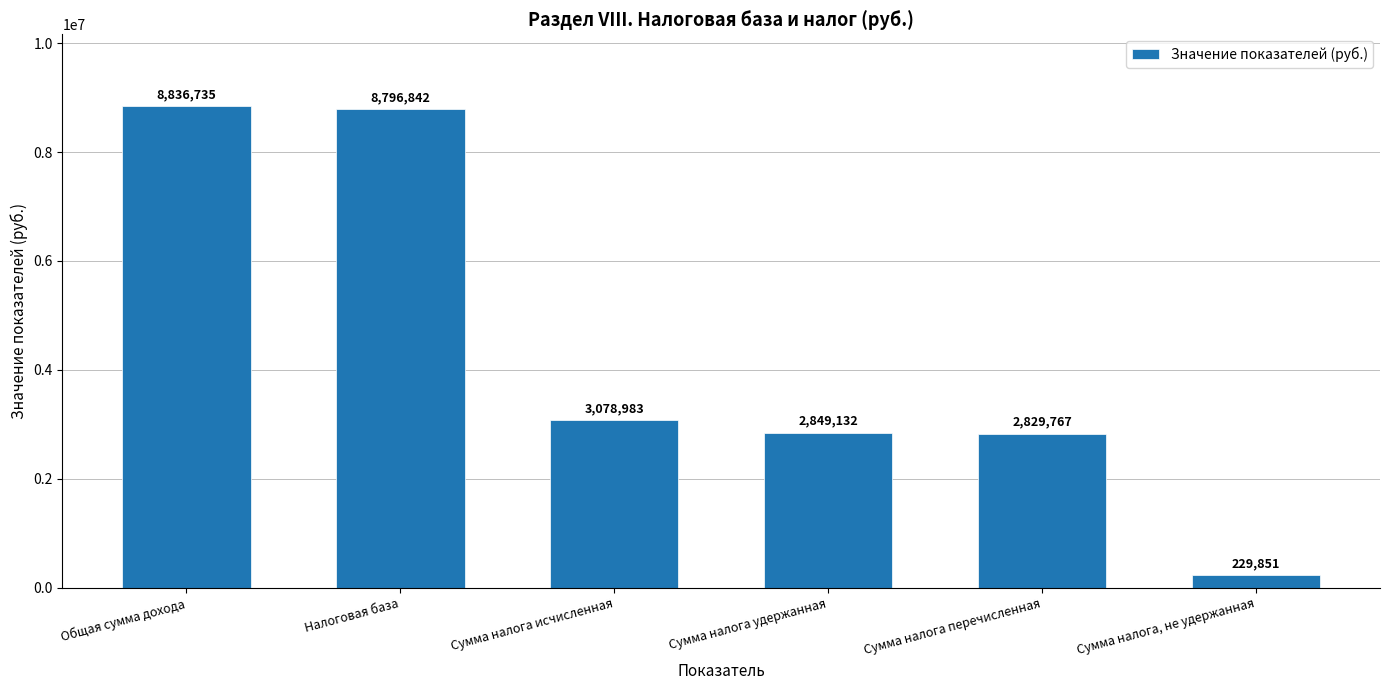

What position from the right is Налоговая база?

5